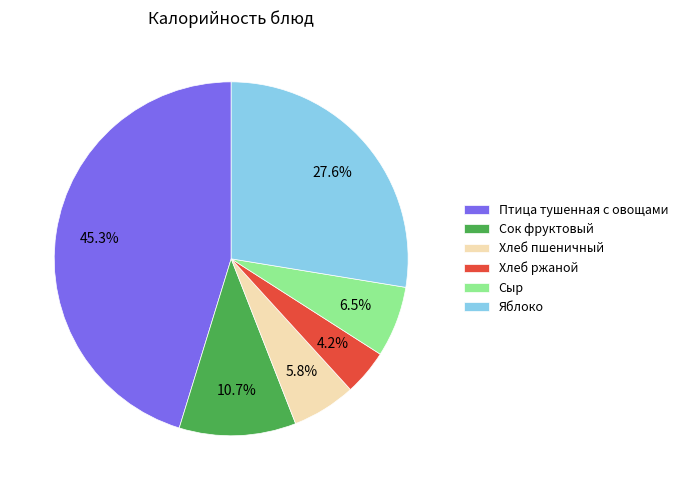

To the nearest percent, what is the average slice percentage?

17%